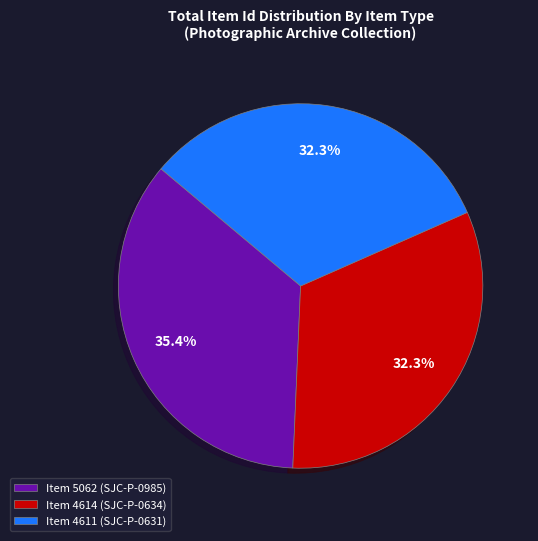

Which category has the biggest portion of the pie?

Item 5062 (SJC-P-0985)